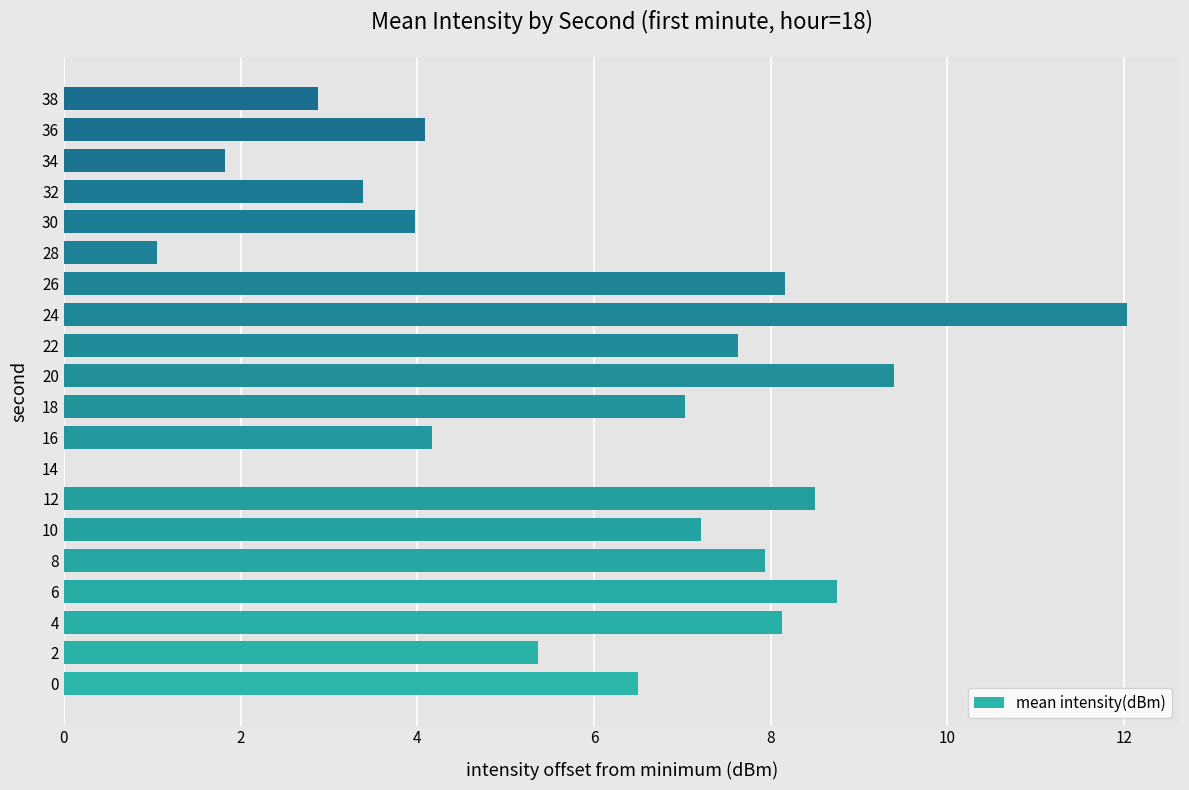

What is the sum of all values?

118.0